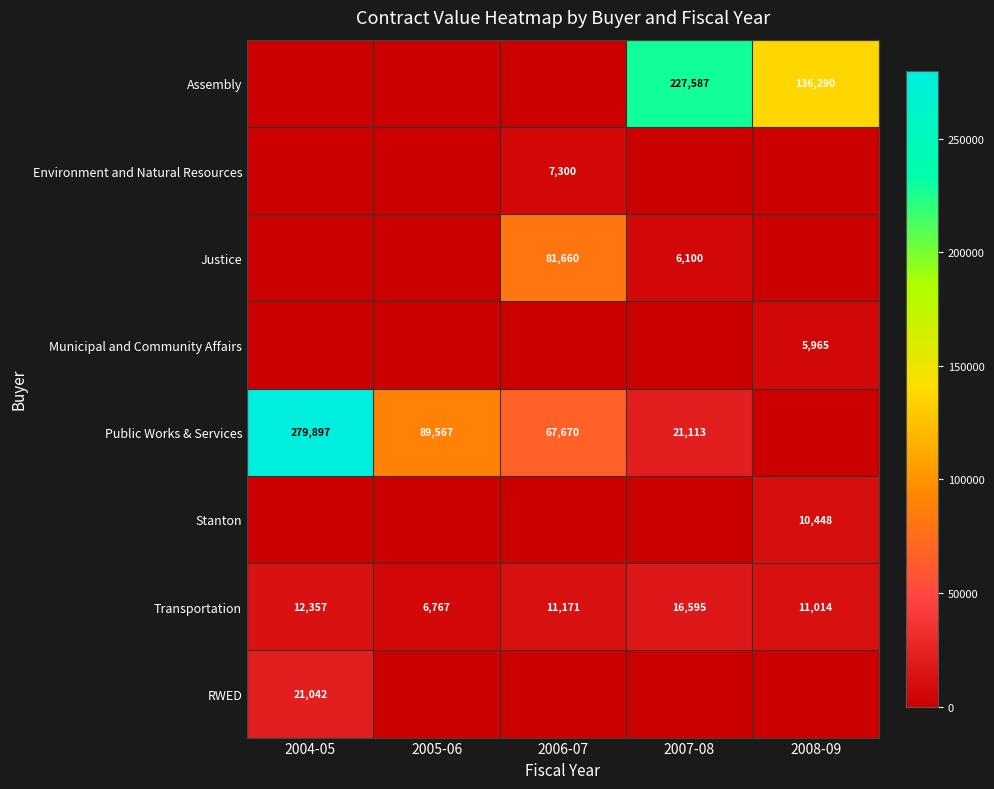

Which category has the highest value in the Transportation series?

2007-08